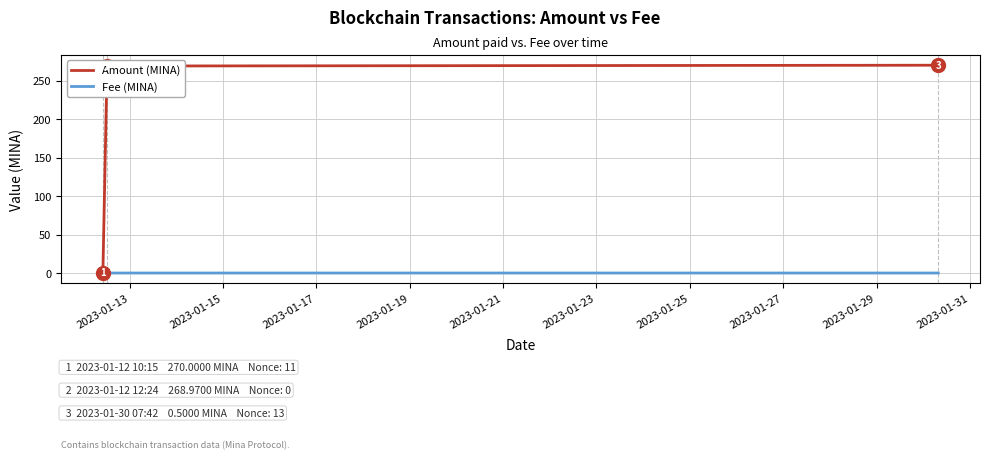

What is the difference between the maximum and minimum values in the Amount (MINA) series?

269.5